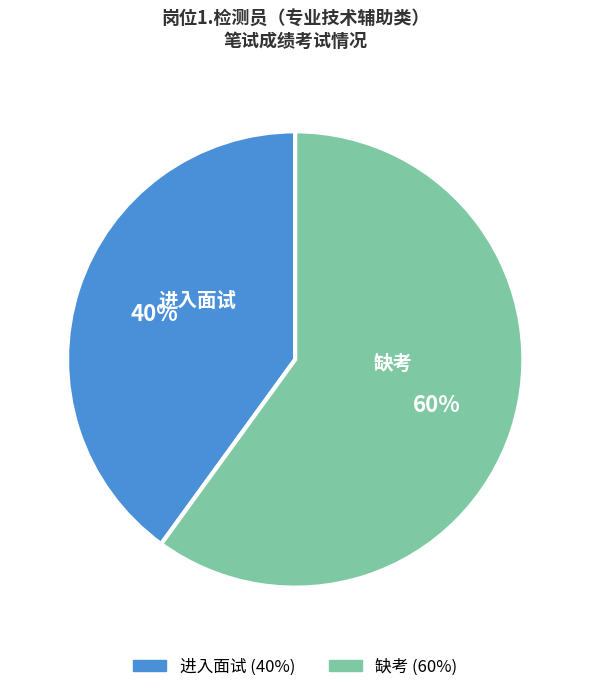

Which category has the smallest portion of the pie?

进入面试